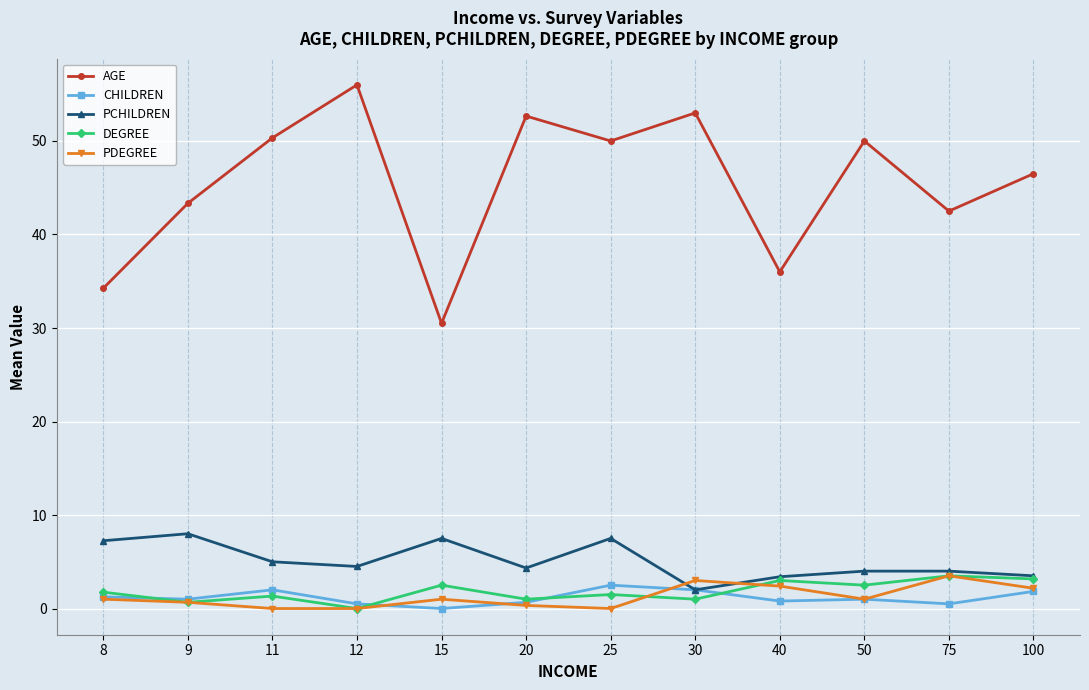

Between 8 and 25, which series saw the biggest shift?

AGE